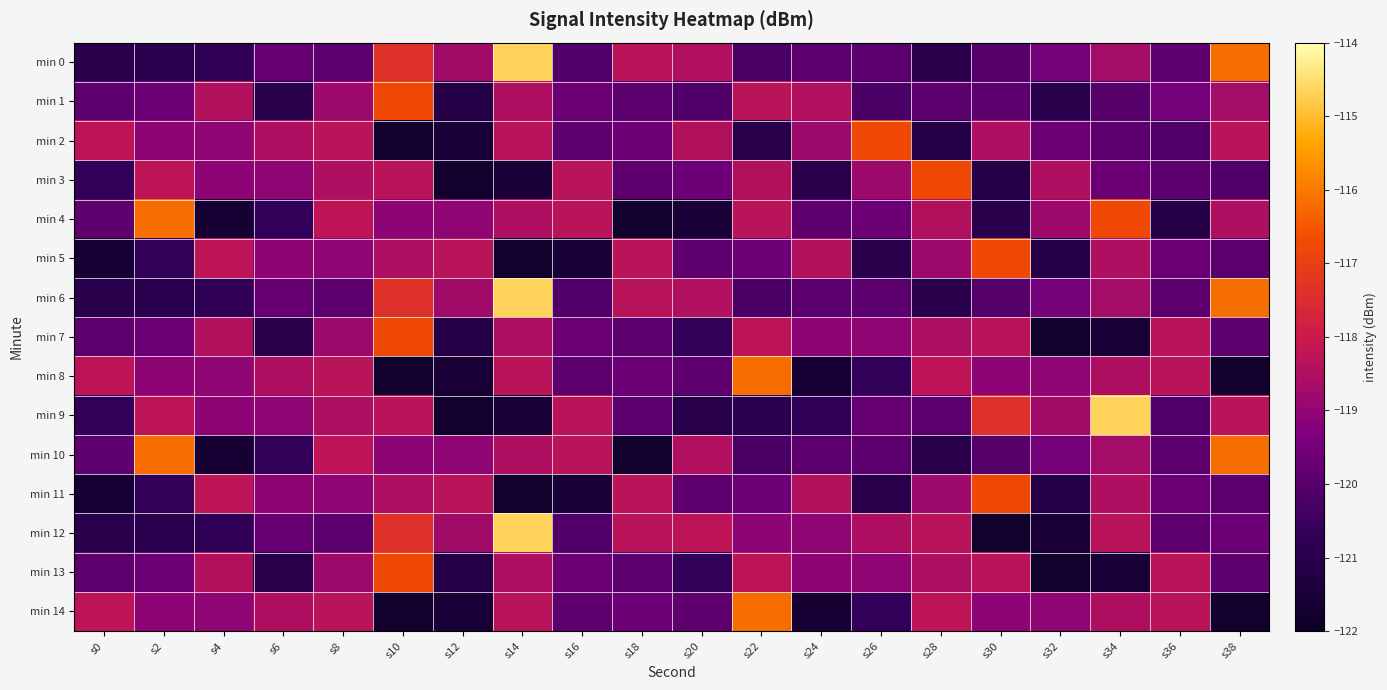

Rank the series at s36 from lowest to highest value.

min 4, min 2, min 9, min 3, min 12, min 0, min 6, min 10, min 5, min 11, min 1, min 7, min 13, min 8, min 14